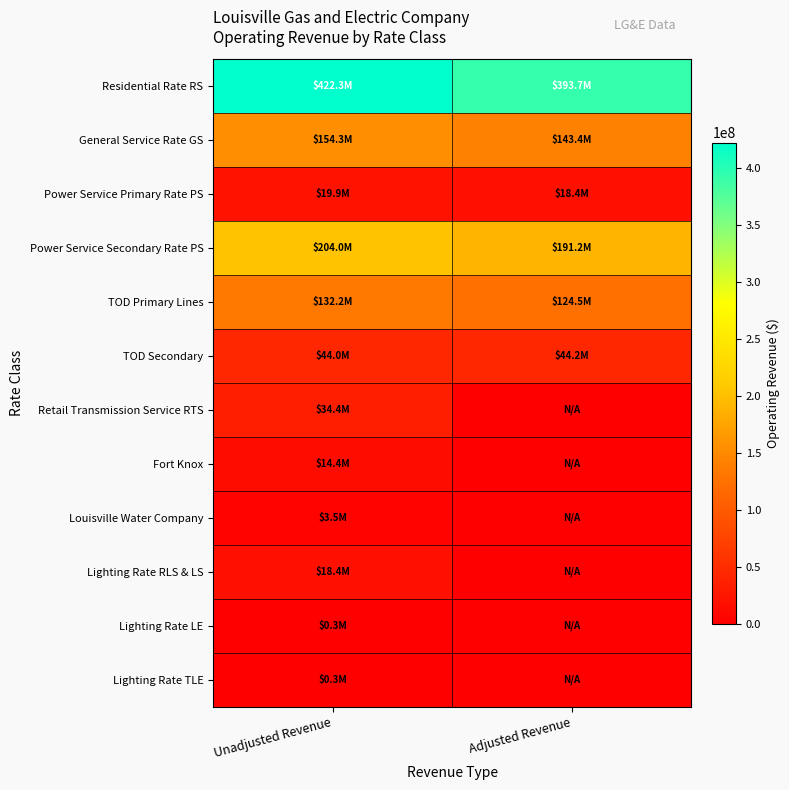

Reading left to right, list all the values displayed in this chart.

Residential Rate RS: Unadjusted Revenue=422336202.2	Adjusted Revenue=393726341.9
General Service Rate GS: Unadjusted Revenue=154313430.3	Adjusted Revenue=143402425.5
Power Service Primary Rate PS: Unadjusted Revenue=19885150.1	Adjusted Revenue=18426637.0
Power Service Secondary Rate PS: Unadjusted Revenue=204031159.4	Adjusted Revenue=191197854.6
TOD Primary Lines: Unadjusted Revenue=132164806.8	Adjusted Revenue=124485979.1
TOD Secondary: Unadjusted Revenue=43985551.2	Adjusted Revenue=44210321.2
Retail Transmission Service RTS: Unadjusted Revenue=34359757.9	Adjusted Revenue=0.0
Fort Knox: Unadjusted Revenue=14410431.9	Adjusted Revenue=0.0
Louisville Water Company: Unadjusted Revenue=3454558.0	Adjusted Revenue=0.0
Lighting Rate RLS & LS: Unadjusted Revenue=18422501.2	Adjusted Revenue=0.0
Lighting Rate LE: Unadjusted Revenue=251318.2	Adjusted Revenue=0.0
Lighting Rate TLE: Unadjusted Revenue=289358.1	Adjusted Revenue=0.0